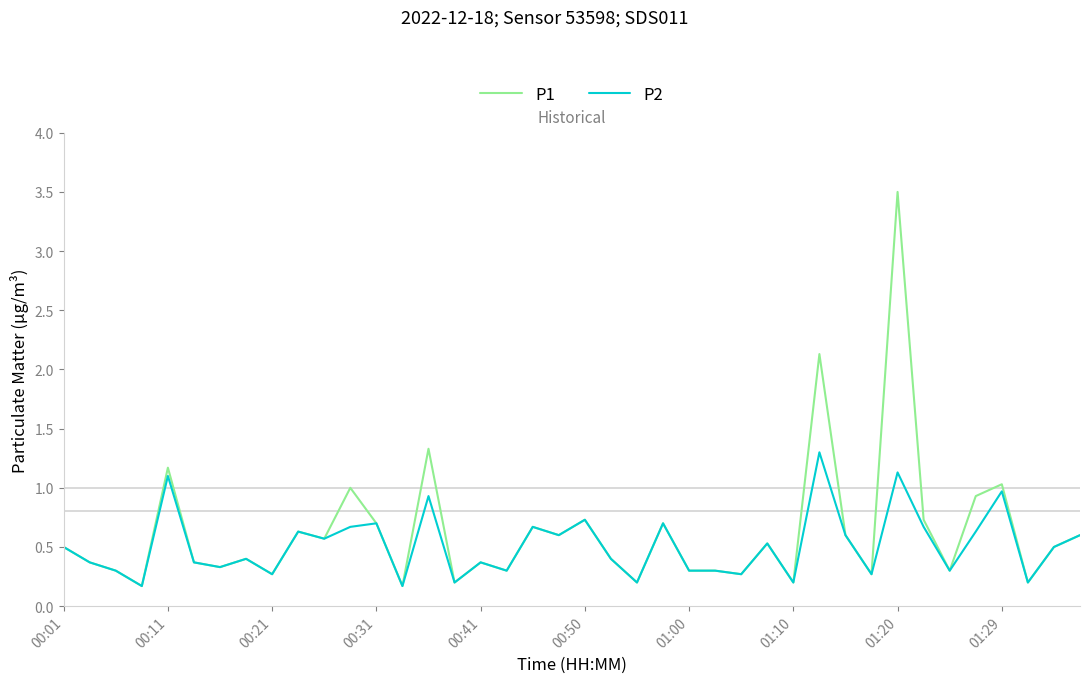

What is the highest value of the P2 series?

1.3